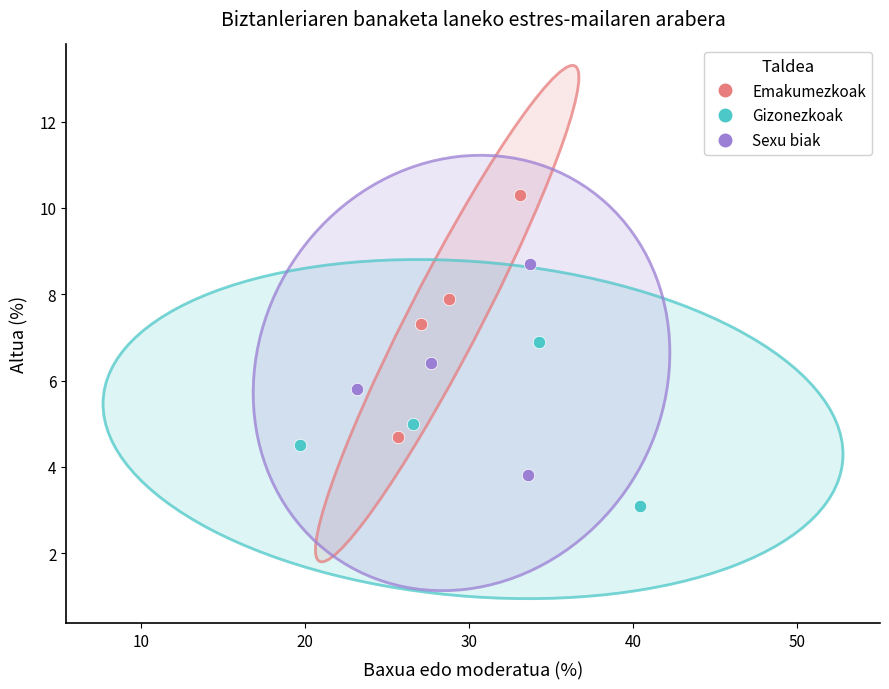

Which series reaches the minimum Y coordinate?

Gizonezkoak